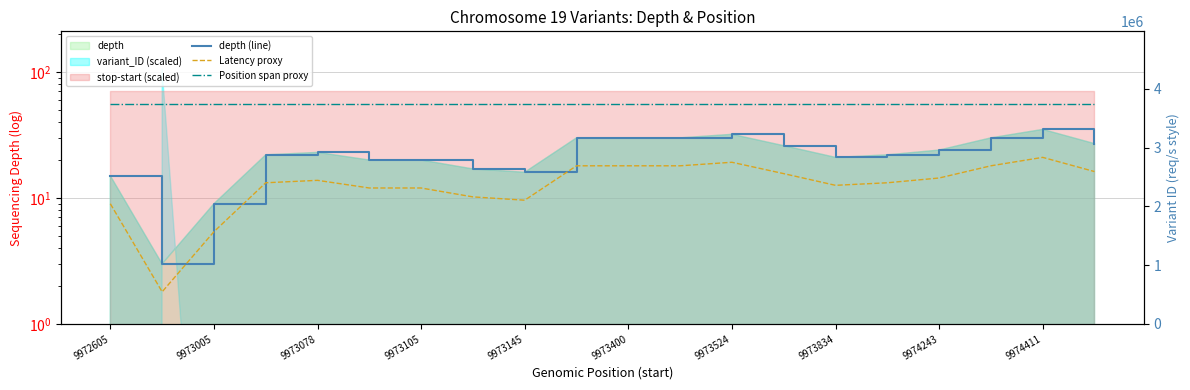

True or false: depth (line) and Latency proxy intersect in this chart.

False